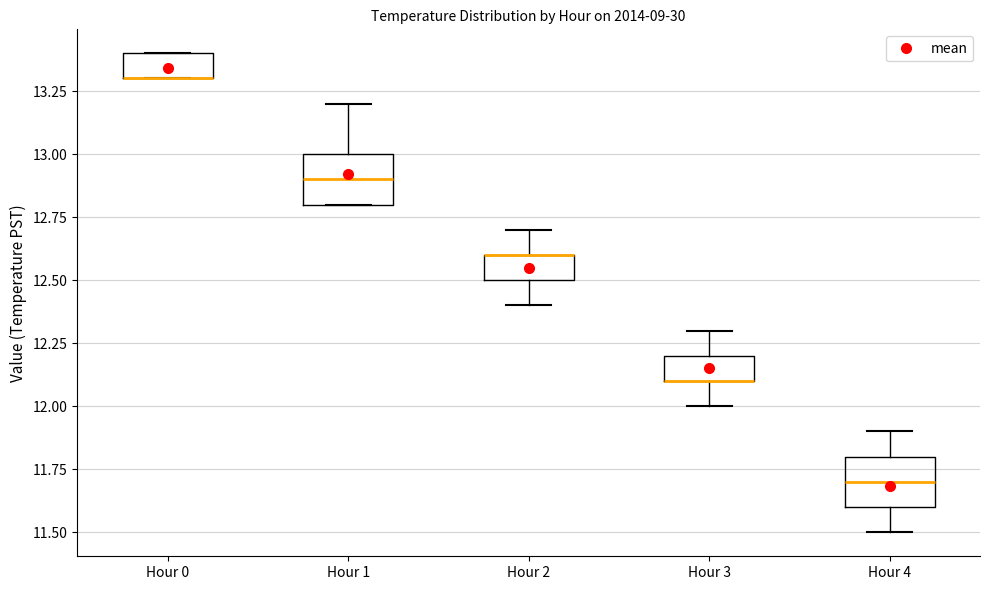

Reading left to right, transcribe this box plot: for each box, give where its median line is, the range the box spans, and where its two whiskers end, as read against the y-axis. The values are not printed on the chart, so give them approximately, as read against the axis.

Hour 0: median 13.3 (drawn on the box's lower edge), box 13.3 to 13.4, whiskers 13.3 to 13.4
Hour 1: median 12.9, box 12.8 to 13.0, whiskers 12.8 to 13.2
Hour 2: median 12.6 (drawn on the box's upper edge), box 12.5 to 12.6, whiskers 12.4 to 12.7
Hour 3: median 12.1 (drawn on the box's lower edge), box 12.1 to 12.2, whiskers 12.0 to 12.3
Hour 4: median 11.7, box 11.6 to 11.8, whiskers 11.5 to 11.9